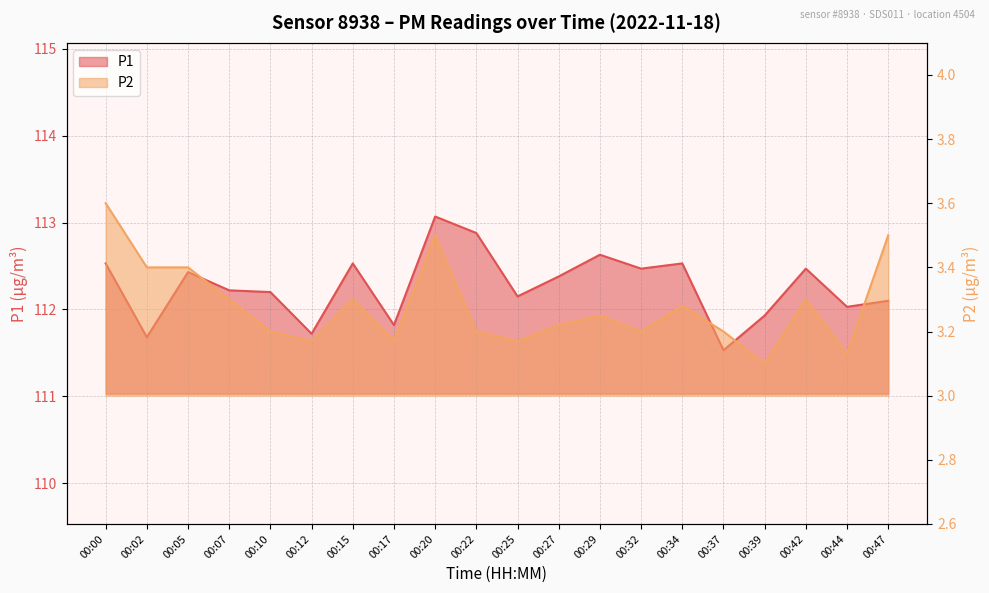

True or false: P2 has a value of 3.4 at 00:05.

True